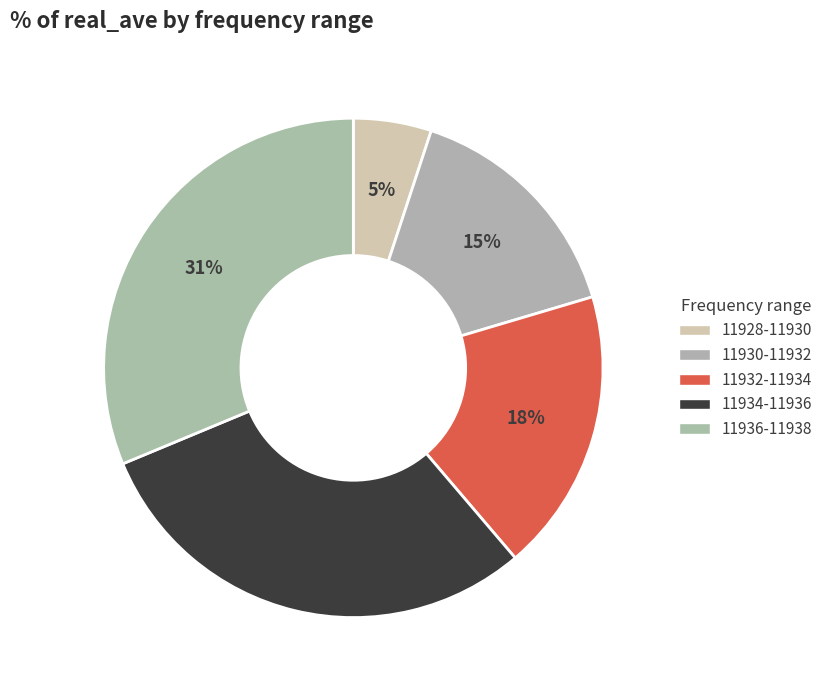

Is there a majority slice in this chart?

No